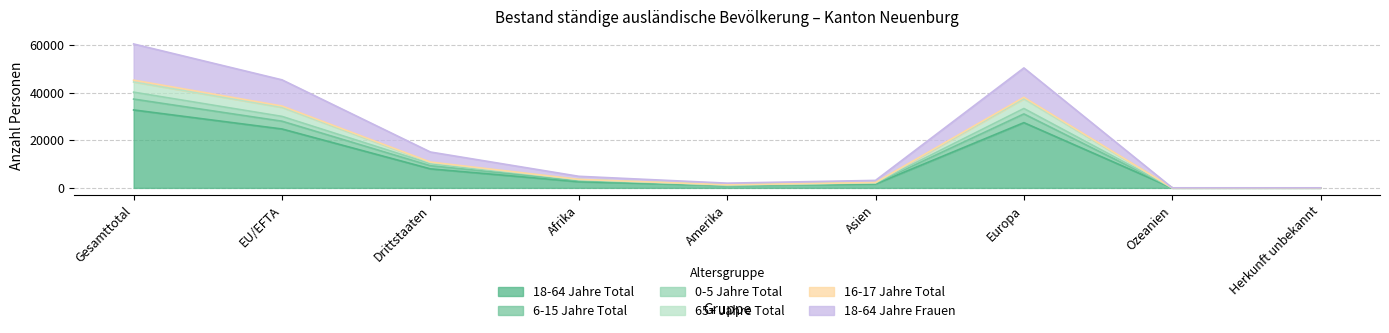

What is the total value across all series at Herkunft unbekannt?

30